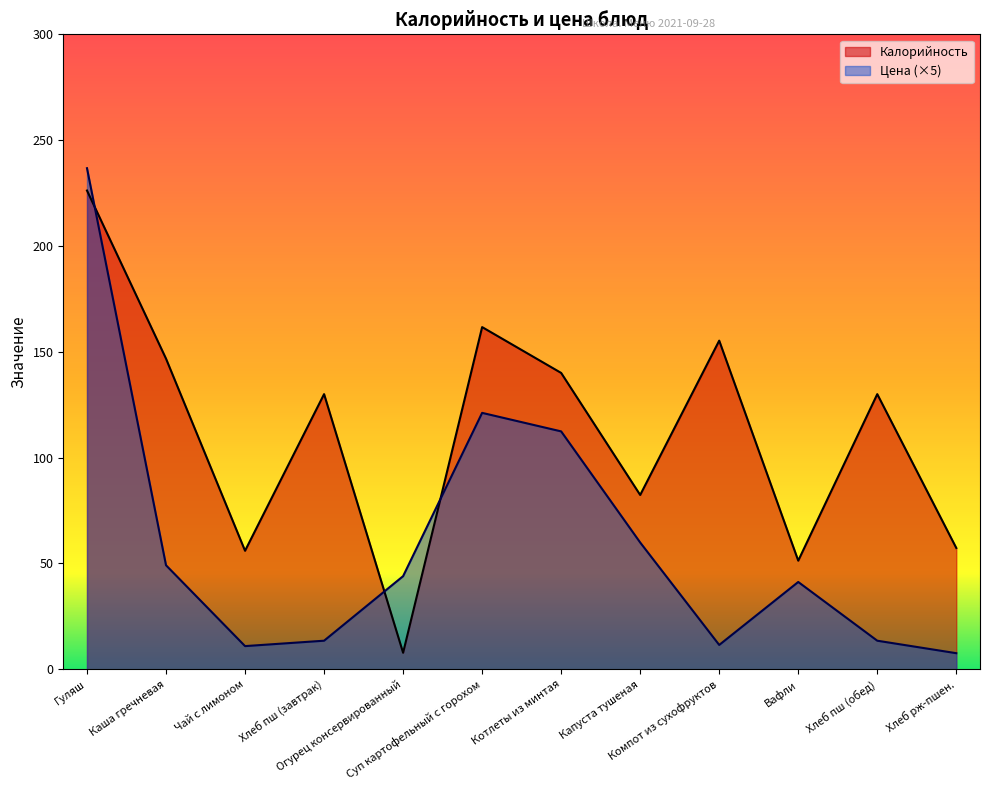

Does the chart have visible grid lines?

No